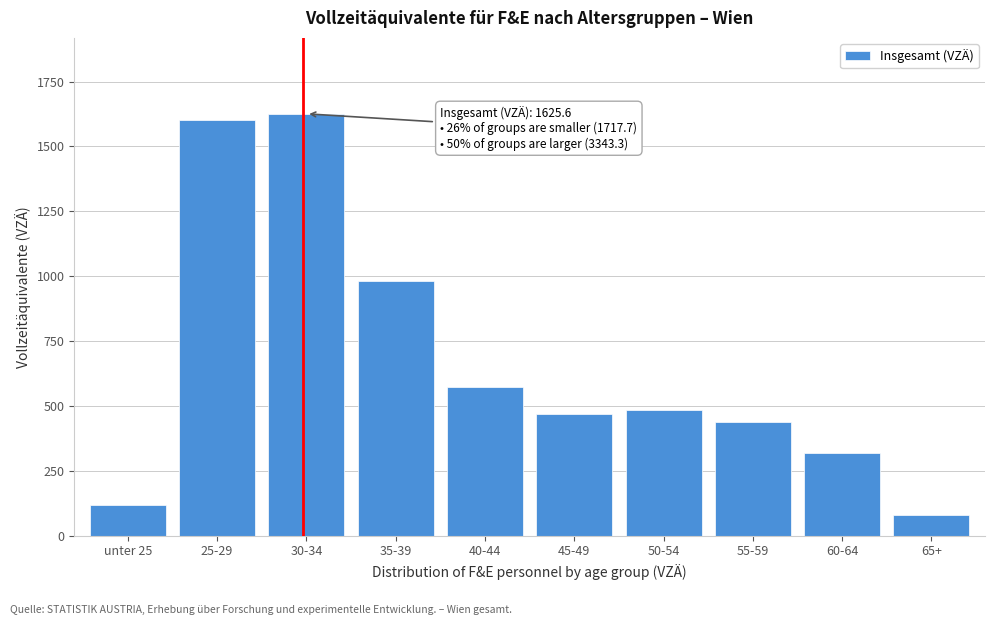

Reading left to right, what are all the values shown in this chart?

unter 25=116.7	25-29=1601.0	30-34=1625.6	35-39=980.8	40-44=572.8	45-49=469.4	50-54=484.5	55-59=437.2	60-64=317.6	65+=81.0